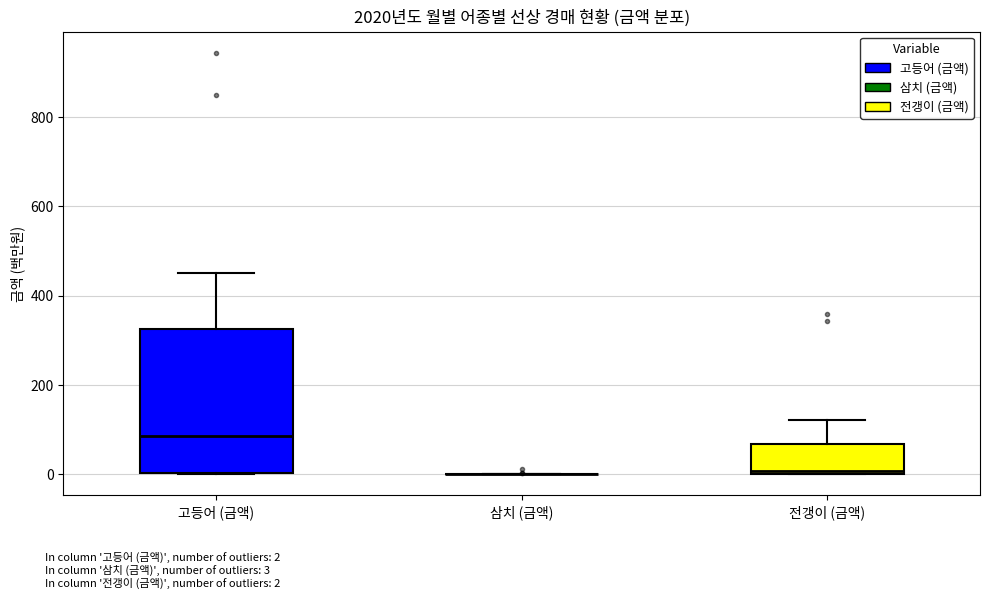

Reading left to right, read every box against the y-axis: the position of its median line, the range the box covers, and the ends of its whiskers. The values are not printed on the chart, so give them approximately, as read against the axis.

고등어 (금액): median 80, box 0 to 320, whiskers 0 to 460
삼치 (금액): box collapsed to a line at 0, whiskers 0 to 0
전갱이 (금액): median 0 (just above the box's lower edge), box 0 to 60, whiskers 0 to 120